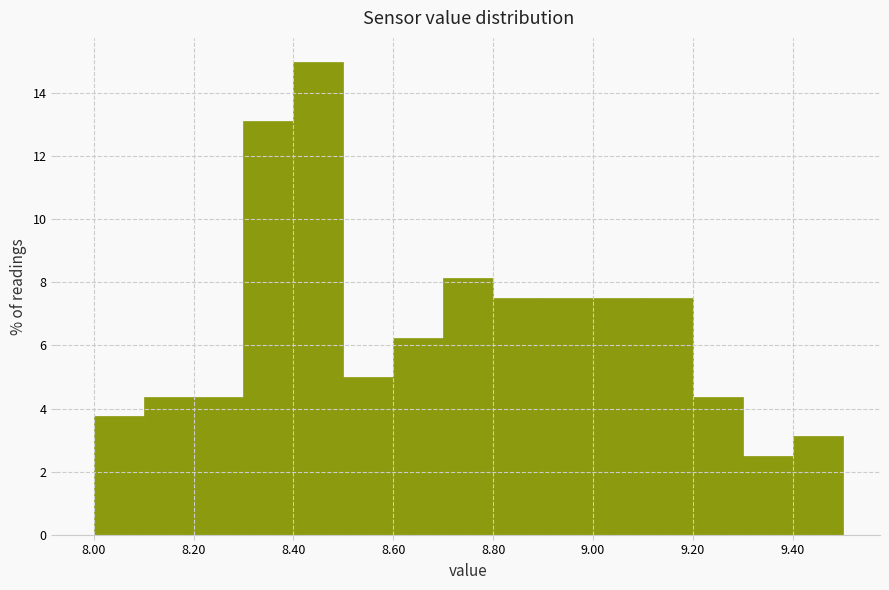

What is the height of the bar covering 9.3 to 9.4 on the x-axis? The values are not printed on the chart, so give them approximately, as read against the axis.

2.6